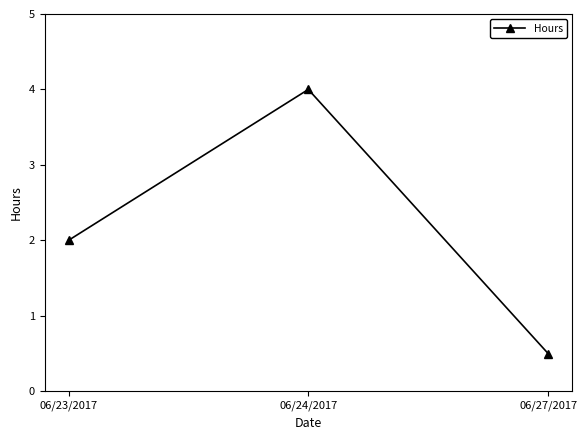

What is the difference between the maximum and minimum values?

3.5